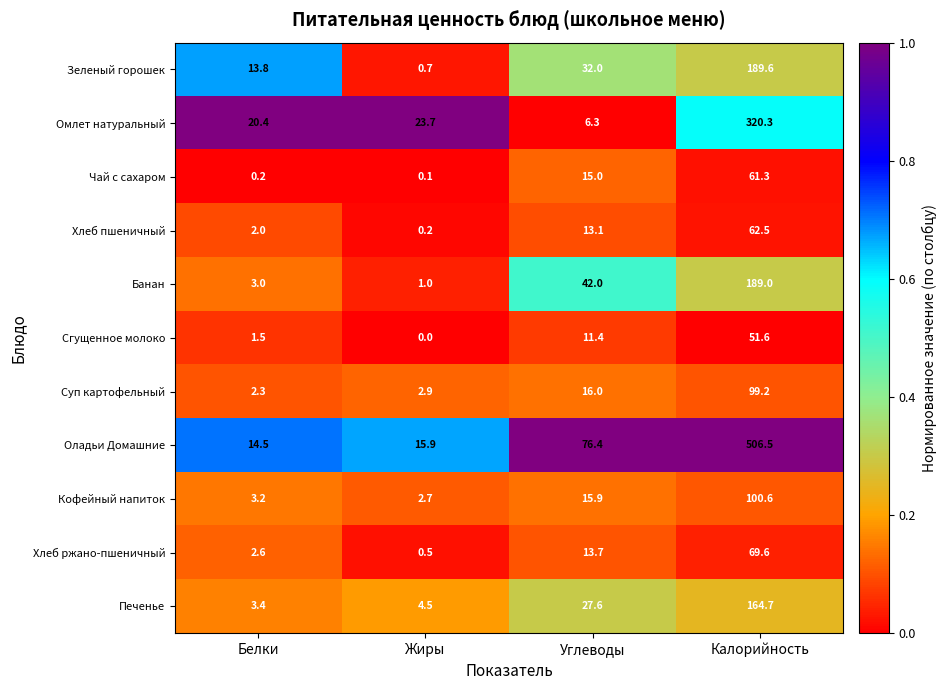

At how many categories does at least one series exceed 0?

4